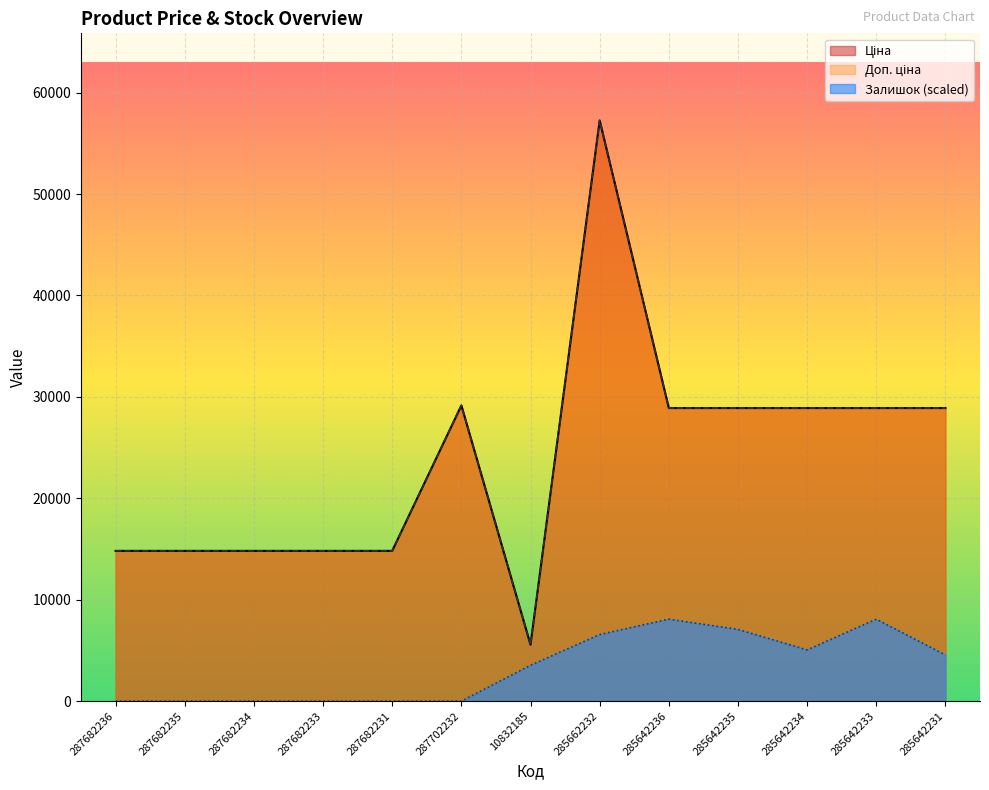

What is the difference between the maximum and minimum values in the Доп. ціна series?

51697.7